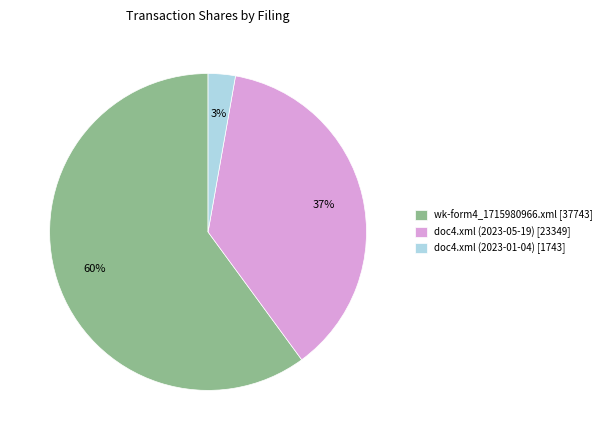

How many slices are in this pie chart?

3